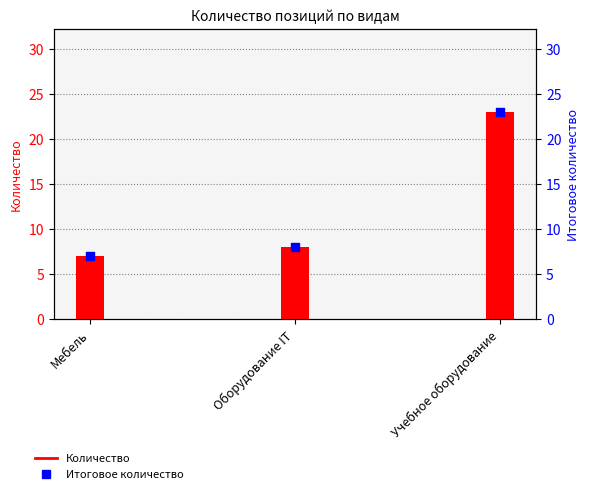

What is the total value across all series at Учебное оборудование?

46